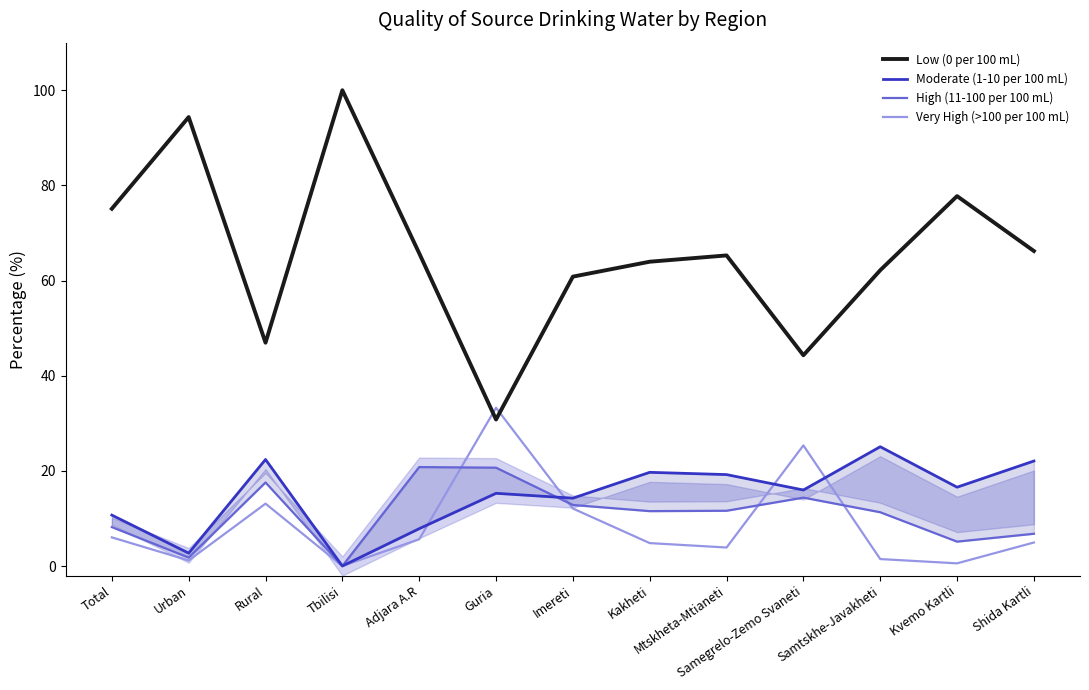

Rank the series at Samtskhe-Javakheti from highest to lowest value.

Low (0 per 100 mL), Moderate (1-10 per 100 mL), High (11-100 per 100 mL), Very High (>100 per 100 mL)